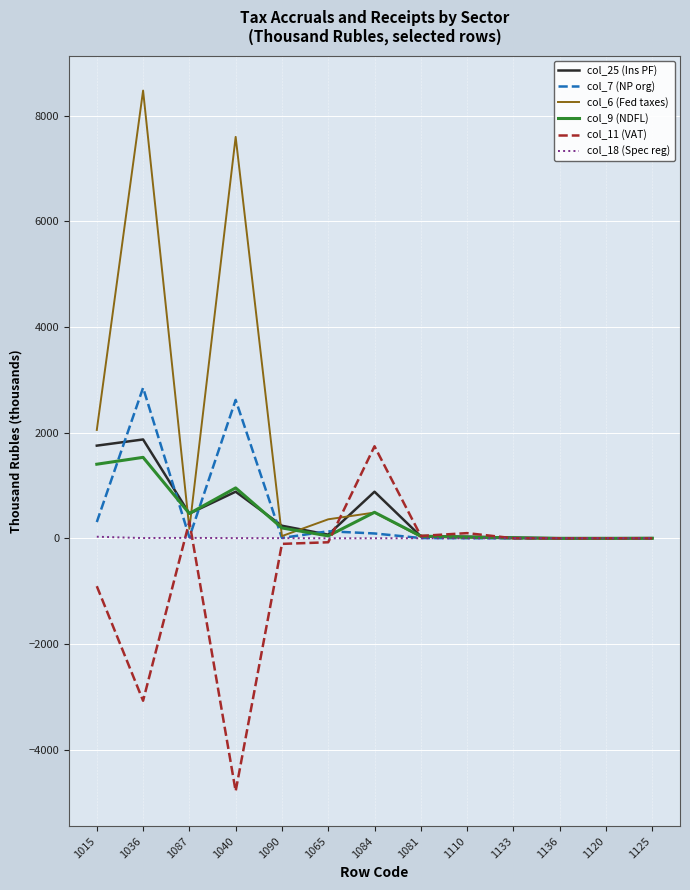

What is the average value of the col_6 (Fed taxes) series?

1479.7